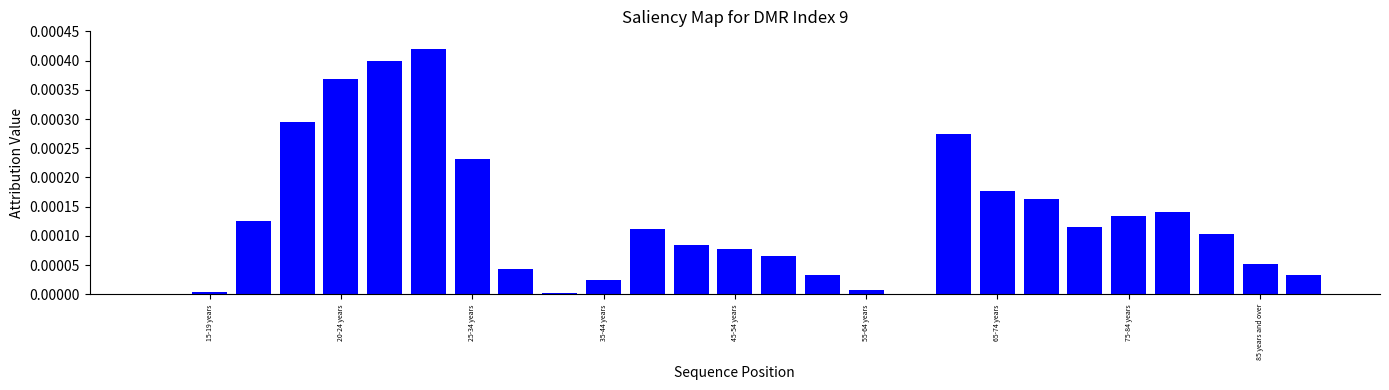

Count the number of data series in this chart.

1